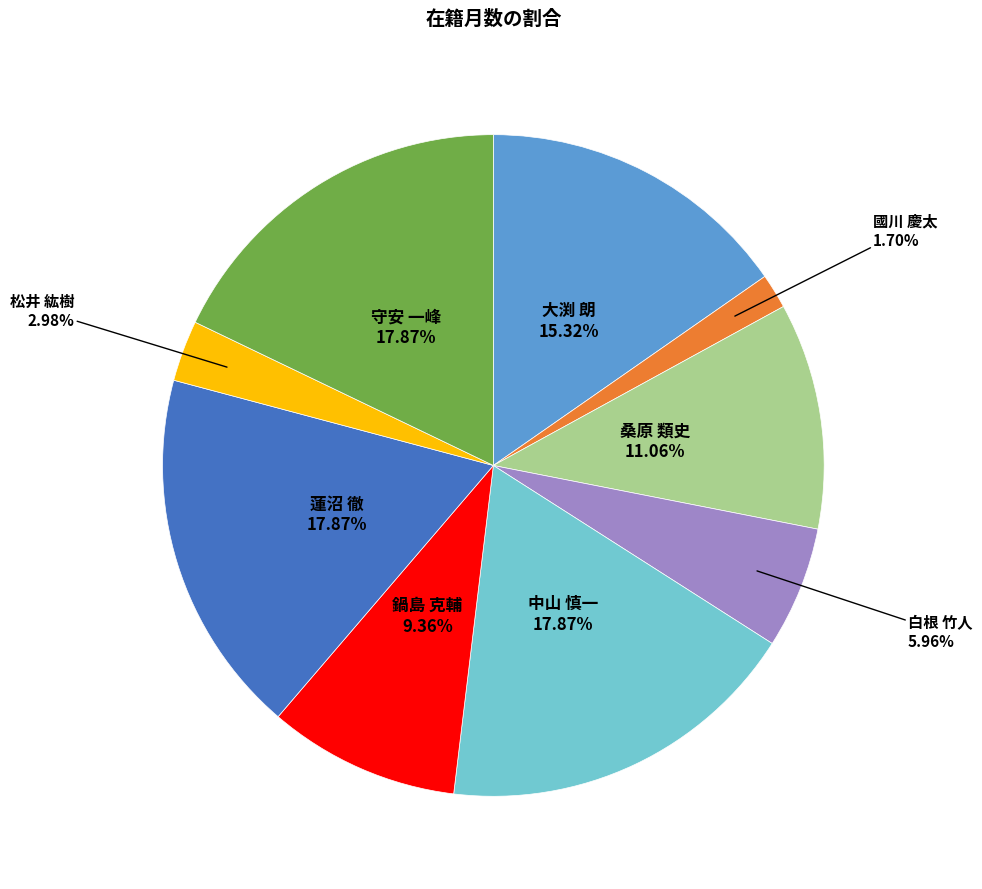

To the nearest percent, what percentage of the pie is 守安 一峰?

18%